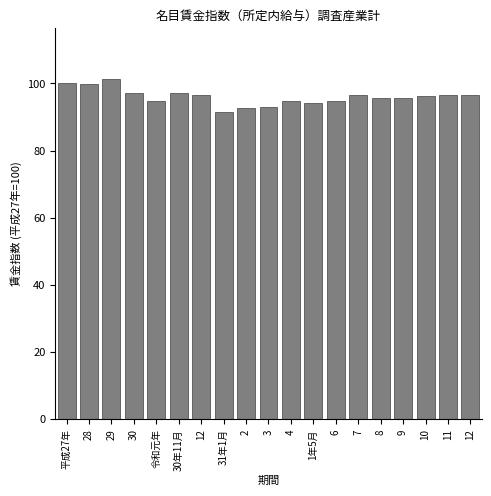

Are the bars horizontal?

No